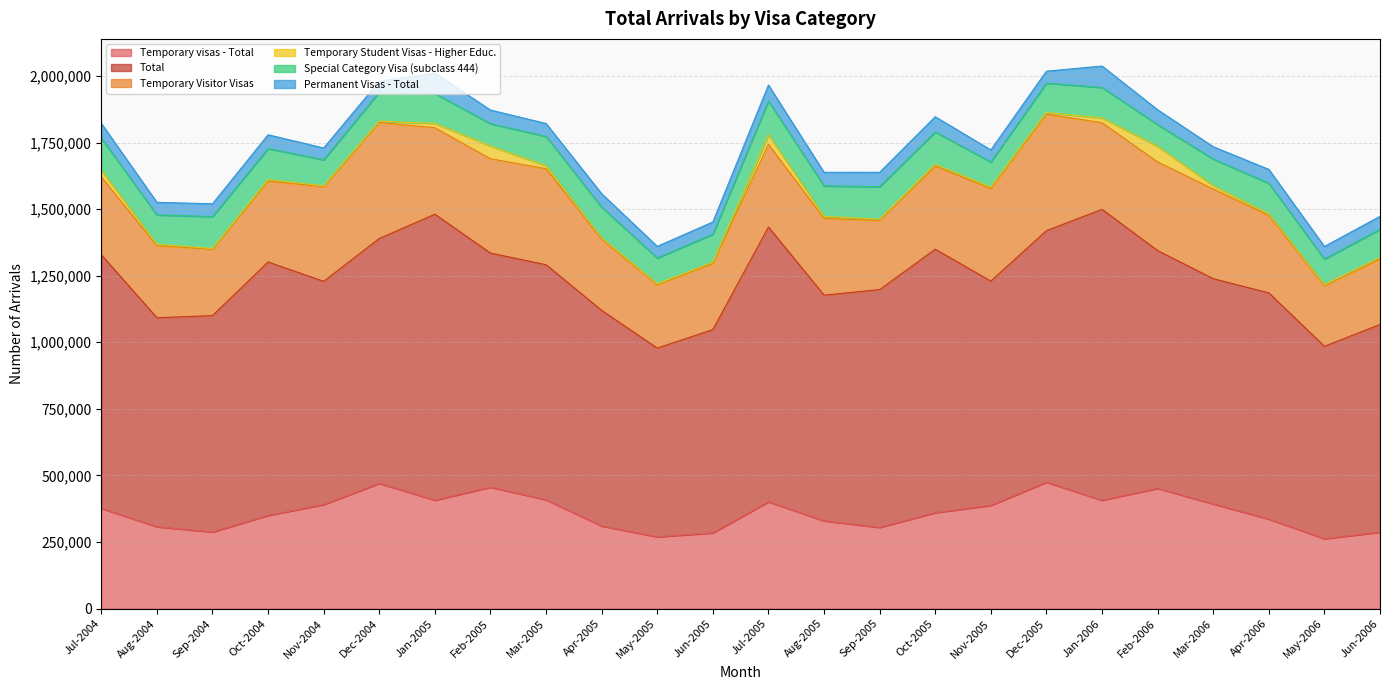

Reading right to left, transcribe all the data shown in this chart.

Temporary visas - Total: Jun-2006=287140	May-2006=262260	Apr-2006=336100	Mar-2006=392920	Feb-2006=451450	Jan-2006=406780	Dec-2005=474490	Nov-2005=387600	Oct-2005=360160	Sep-2005=304800	Aug-2005=329370	Jul-2005=401010	Jun-2005=284260	May-2005=269490	Apr-2005=310090	Mar-2005=408600	Feb-2005=455900	Jan-2005=407010	Dec-2004=470260	Nov-2004=390600	Oct-2004=349840	Sep-2004=287480	Aug-2004=307220	Jul-2004=376300
Total: Jun-2006=779630	May-2006=722640	Apr-2006=849430	Mar-2006=845850	Feb-2006=892920	Jan-2006=1092420	Dec-2005=944670	Nov-2005=842190	Oct-2005=989370	Sep-2005=892970	Aug-2005=847750	Jul-2005=1031850	Jun-2005=763400	May-2005=708680	Apr-2005=809610	Mar-2005=882640	Feb-2005=879130	Jan-2005=1073840	Dec-2004=919500	Nov-2004=838150	Oct-2004=951720	Sep-2004=812710	Aug-2004=785000	Jul-2004=952560
Temporary Visitor Visas: Jun-2006=245960	May-2006=227290	Apr-2006=291130	Mar-2006=336760	Feb-2006=332890	Jan-2006=325300	Dec-2005=437970	Nov-2005=347540	Oct-2005=312130	Sep-2005=259950	Aug-2005=288330	Jul-2005=310610	Jun-2005=248270	May-2005=237380	Apr-2005=267210	Mar-2005=360510	Feb-2005=354230	Jan-2005=324870	Dec-2004=436200	Nov-2004=355340	Oct-2004=304160	Sep-2004=249270	Aug-2004=270550	Jul-2004=292130
Temporary Student Visas - Higher Educ.: Jun-2006=5870	May-2006=4130	Apr-2006=5470	Mar-2006=12490	Feb-2006=58540	Jan-2006=18030	Dec-2005=5730	Nov-2005=5200	Oct-2005=6750	Sep-2005=4280	Aug-2005=7460	Jul-2005=35380	Jun-2005=5010	May-2005=3670	Apr-2005=4950	Mar-2005=11310	Feb-2005=47990	Jan-2005=16440	Dec-2004=4080	Nov-2004=3440	Oct-2004=5240	Sep-2004=2840	Aug-2004=5070	Jul-2004=24720
Special Category Visa (subclass 444): Jun-2006=105850	May-2006=96070	Apr-2006=115080	Mar-2006=99980	Feb-2006=81630	Jan-2006=114390	Dec-2005=110380	Nov-2005=94560	Oct-2005=121380	Sep-2005=122400	Aug-2005=114310	Jul-2005=127170	Jun-2005=105100	May-2005=97200	Apr-2005=115790	Mar-2005=110050	Feb-2005=83620	Jan-2005=112030	Dec-2004=109200	Nov-2004=97650	Oct-2004=116540	Sep-2004=119780	Aug-2004=110520	Jul-2004=120910
Permanent Visas - Total: Jun-2006=48430	May-2006=47490	Apr-2006=52070	Mar-2006=46340	Feb-2006=55790	Jan-2006=80540	Dec-2005=44810	Nov-2005=45170	Oct-2005=57200	Sep-2005=53870	Aug-2005=51000	Jul-2005=60030	Jun-2005=45780	May-2005=43770	Apr-2005=50260	Mar-2005=48510	Feb-2005=51240	Jan-2005=76720	Dec-2004=41040	Nov-2004=44470	Oct-2004=51760	Sep-2004=47990	Aug-2004=47220	Jul-2004=55470